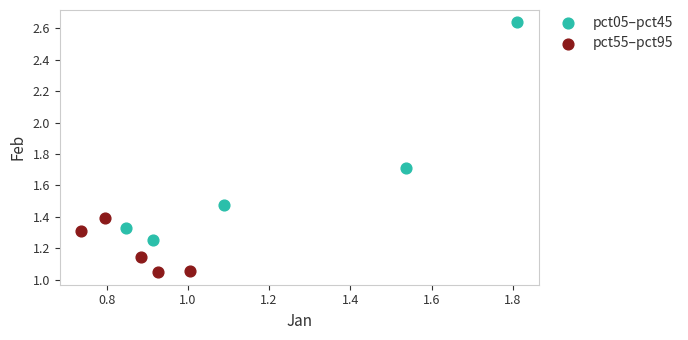

Which series contains the highest Y value?

pct05–pct45